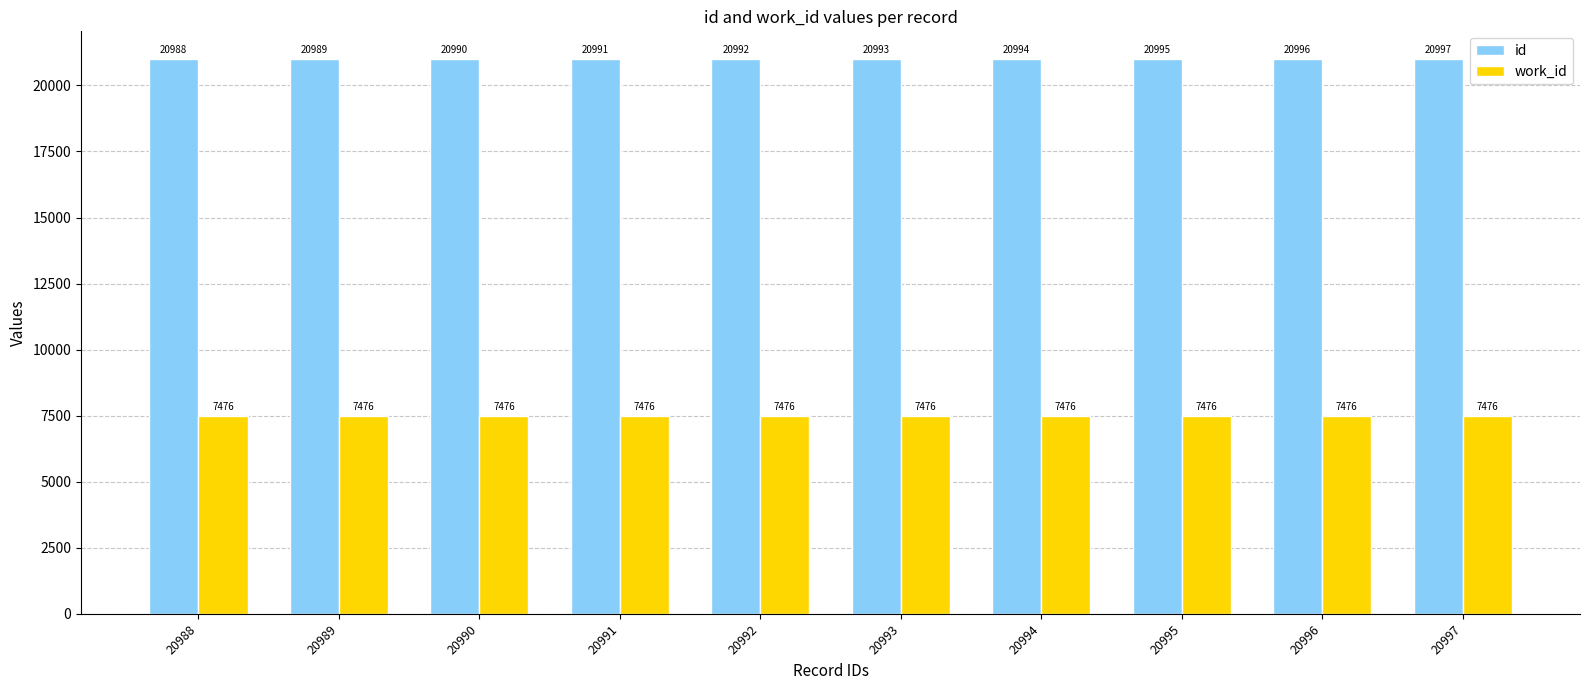

Reading left to right, extract all data points from this chart.

id: 20988=20988	20989=20989	20990=20990	20991=20991	20992=20992	20993=20993	20994=20994	20995=20995	20996=20996	20997=20997
work_id: 20988=7476	20989=7476	20990=7476	20991=7476	20992=7476	20993=7476	20994=7476	20995=7476	20996=7476	20997=7476